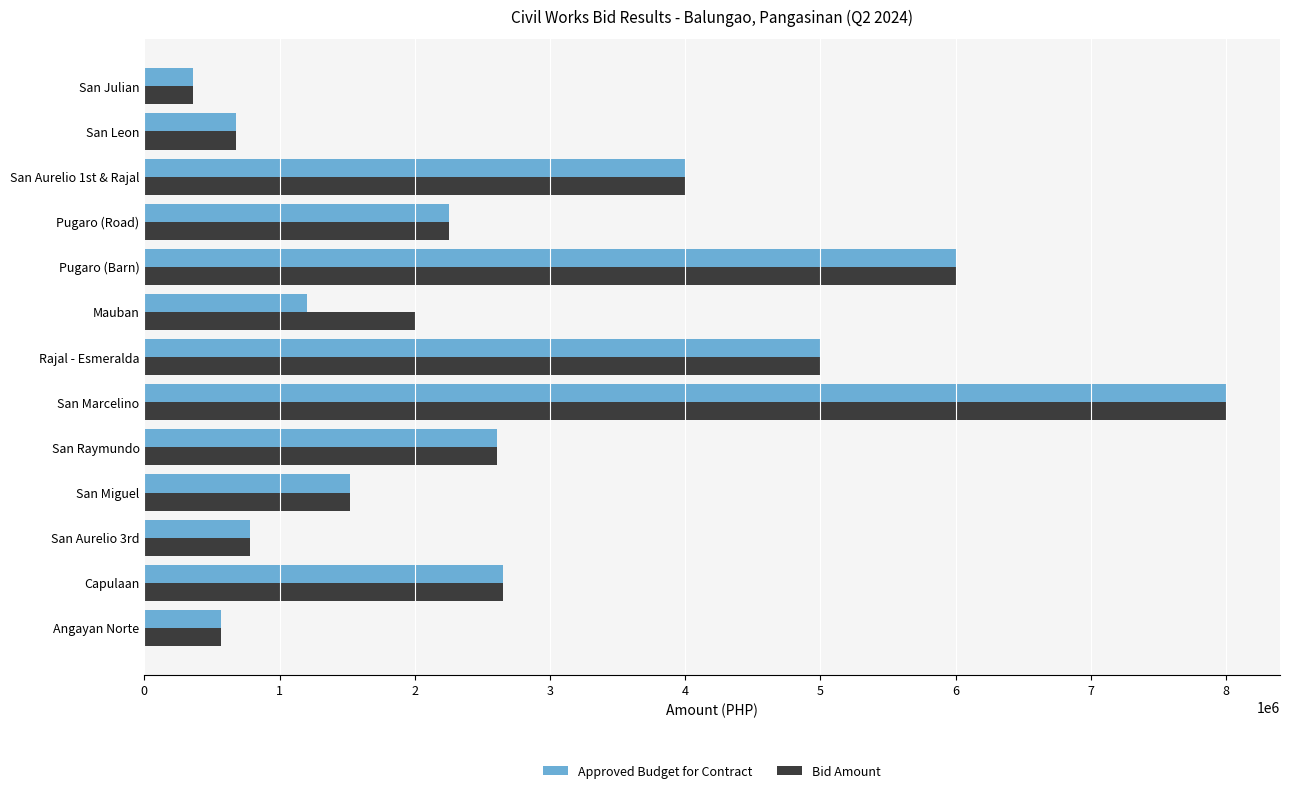

What is the total value across all series at San Aurelio 3rd?

1567326.4